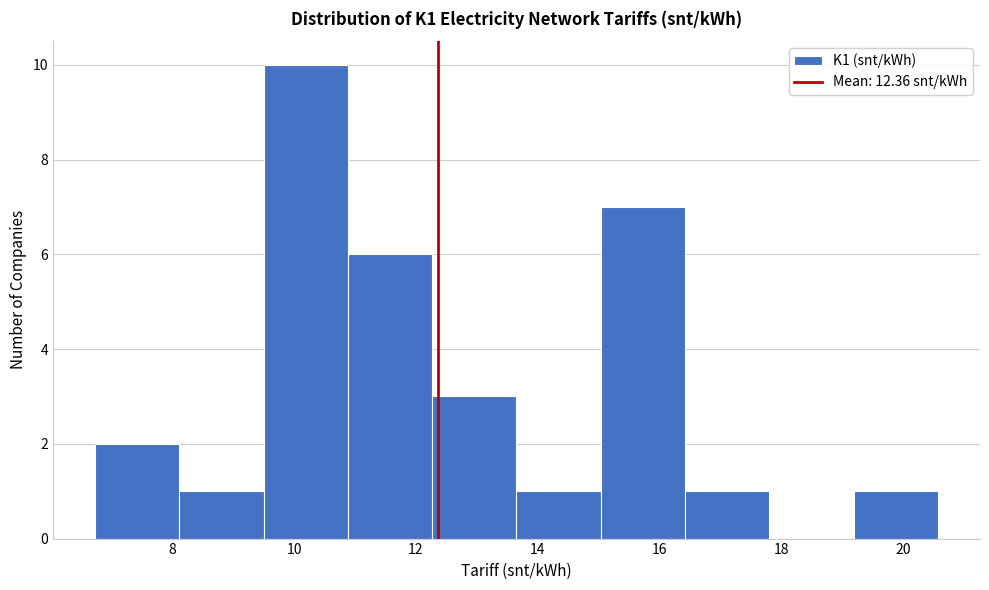

Reading left to right, transcribe this chart: for each bar, give the range it covers on the x-axis and its height. Neither the bar edges nor the heights are printed on the chart, so give them approximately, as read against the axes.

6.8 to 8.2: 2
8.2 to 9.4: 1
9.4 to 10.8: 10
10.8 to 12.2: 6
12.2 to 13.6: 3
13.6 to 15.0: 1
15.0 to 16.4: 7
16.4 to 17.8: 1
17.8 to 19.2: 0
19.2 to 20.6: 1